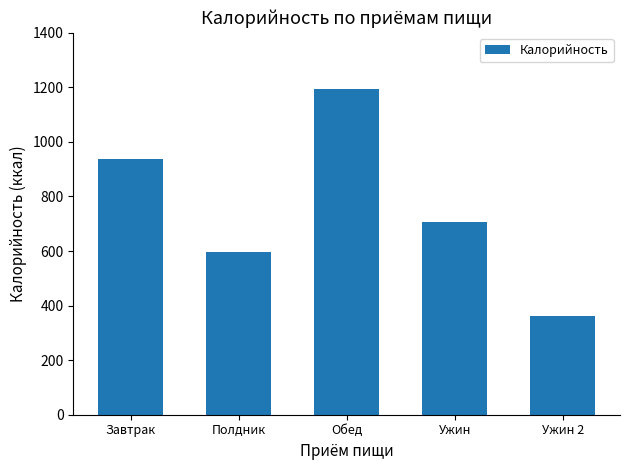

What is the change in value from Завтрак to Обед?

+254.5